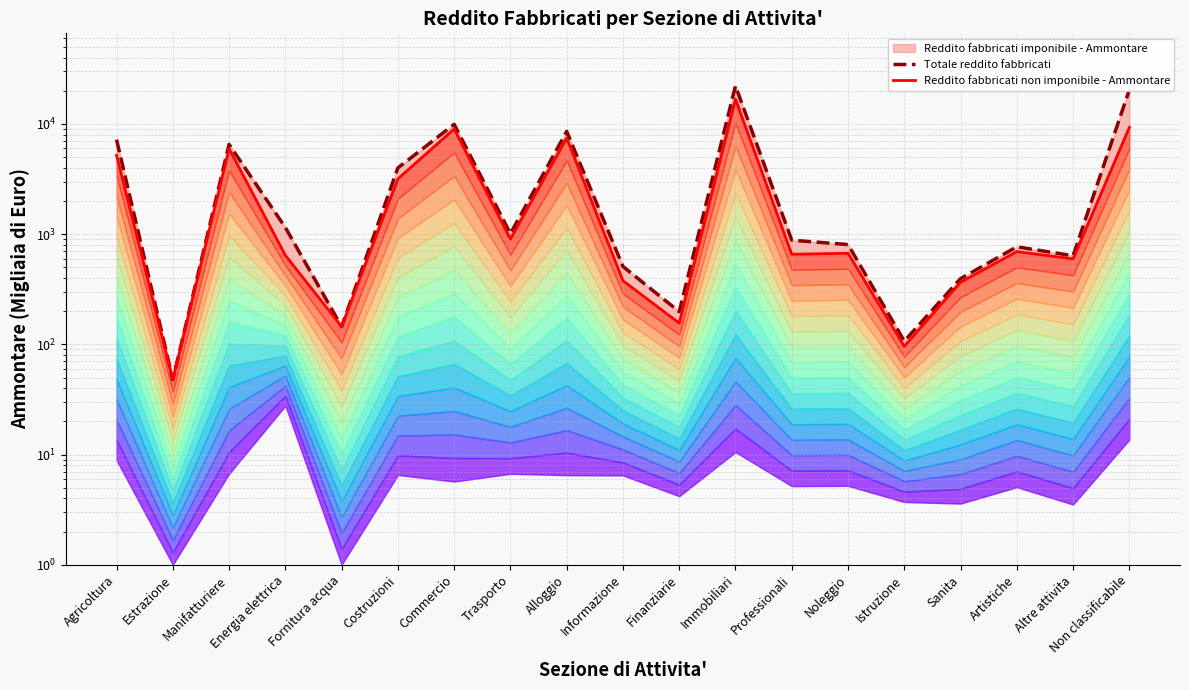

Where does the Totale reddito fabbricati series first go above 882?

Agricoltura